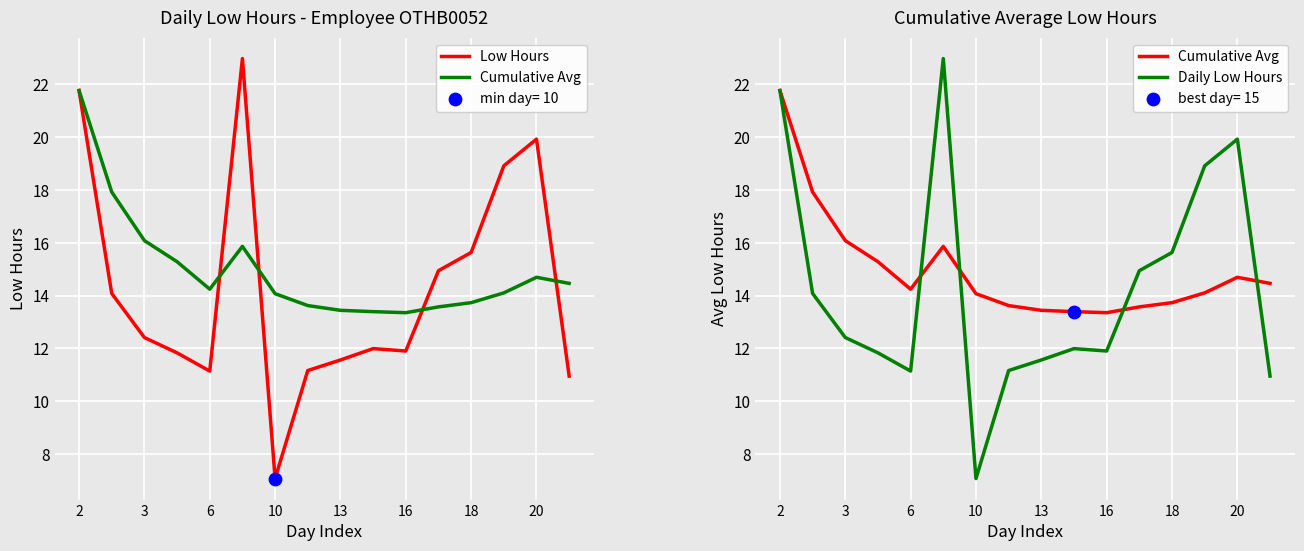

Which series reaches the maximum Y coordinate?

Low Hours